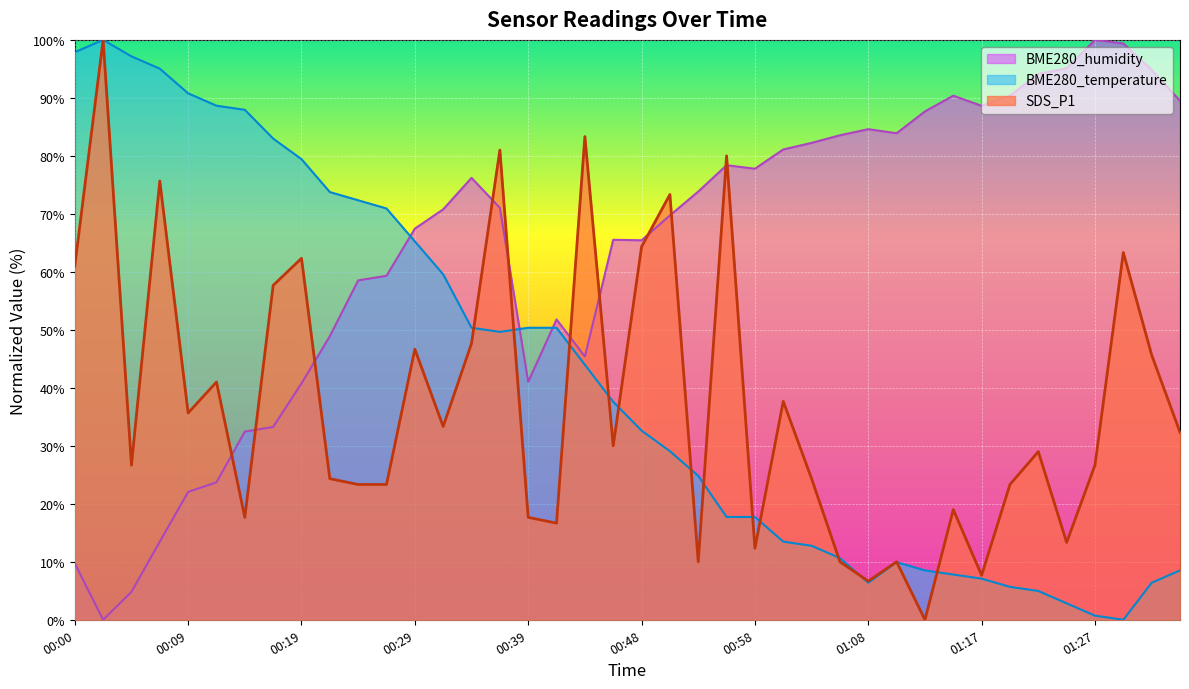

True or false: SDS_P1 has a value of 112.0 at 00:07.

False